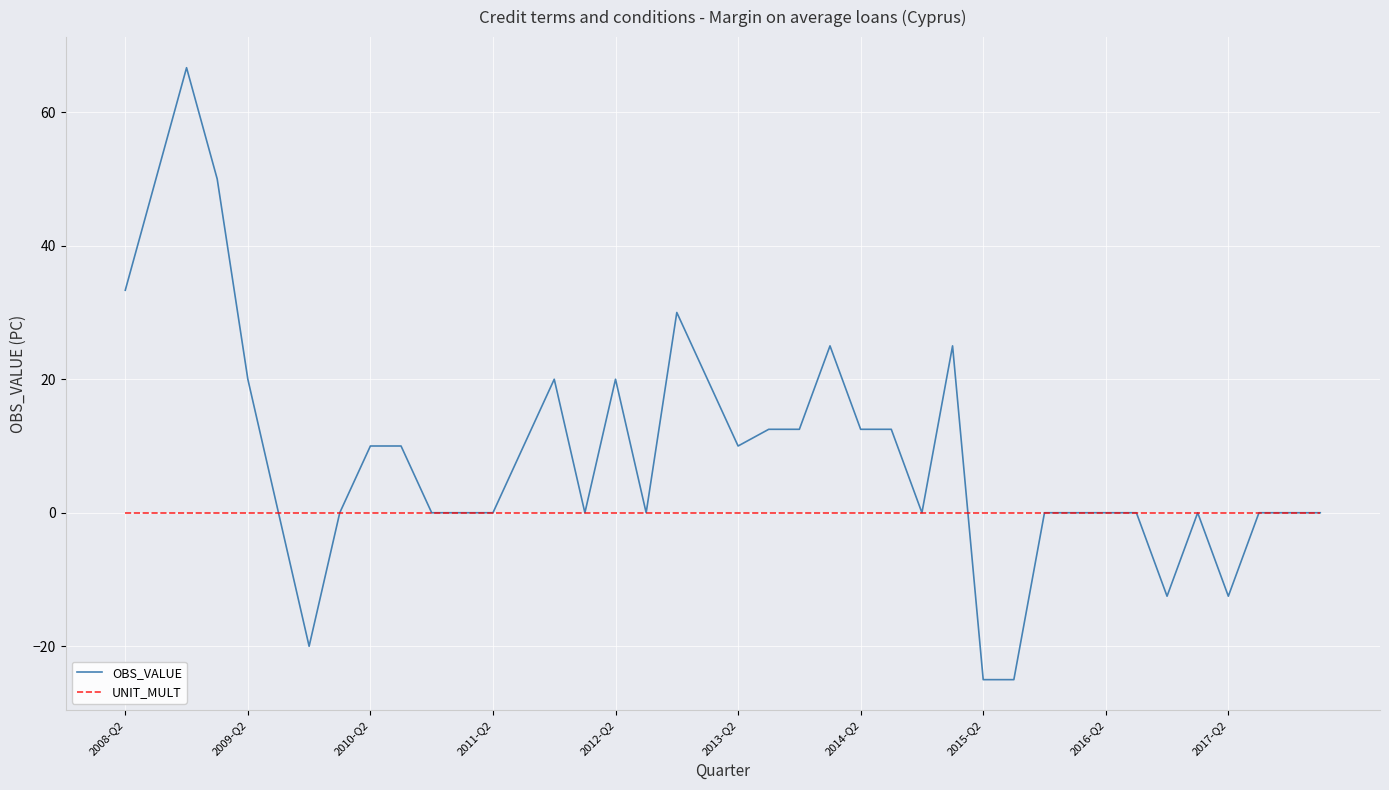

Rank the series by their average value, from lowest to highest.

UNIT_MULT, OBS_VALUE